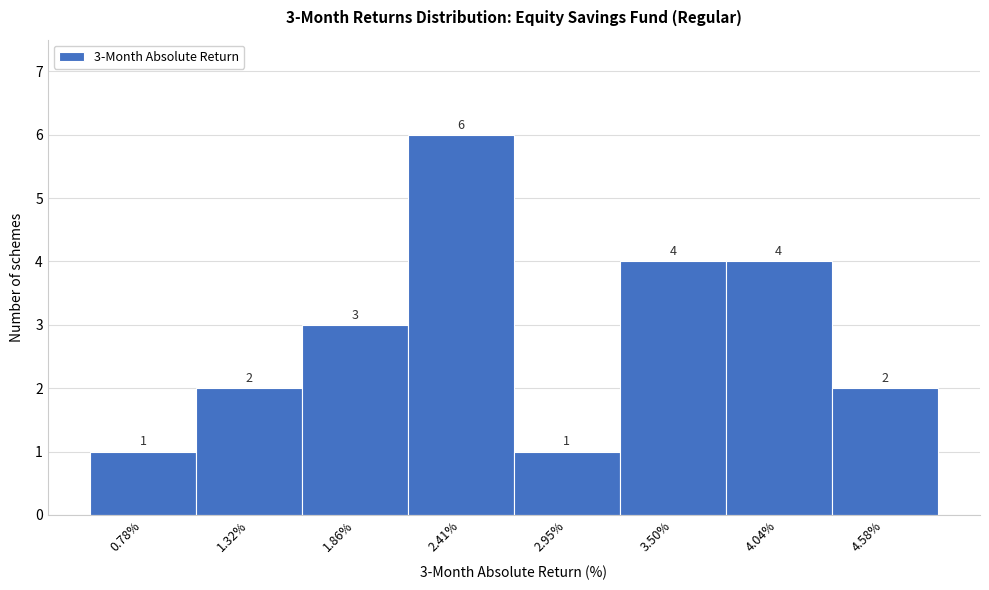

Reading left to right, extract all data points from this chart.

0.78%=1	1.32%=2	1.86%=3	2.41%=6	2.95%=1	3.50%=4	4.04%=4	4.58%=2